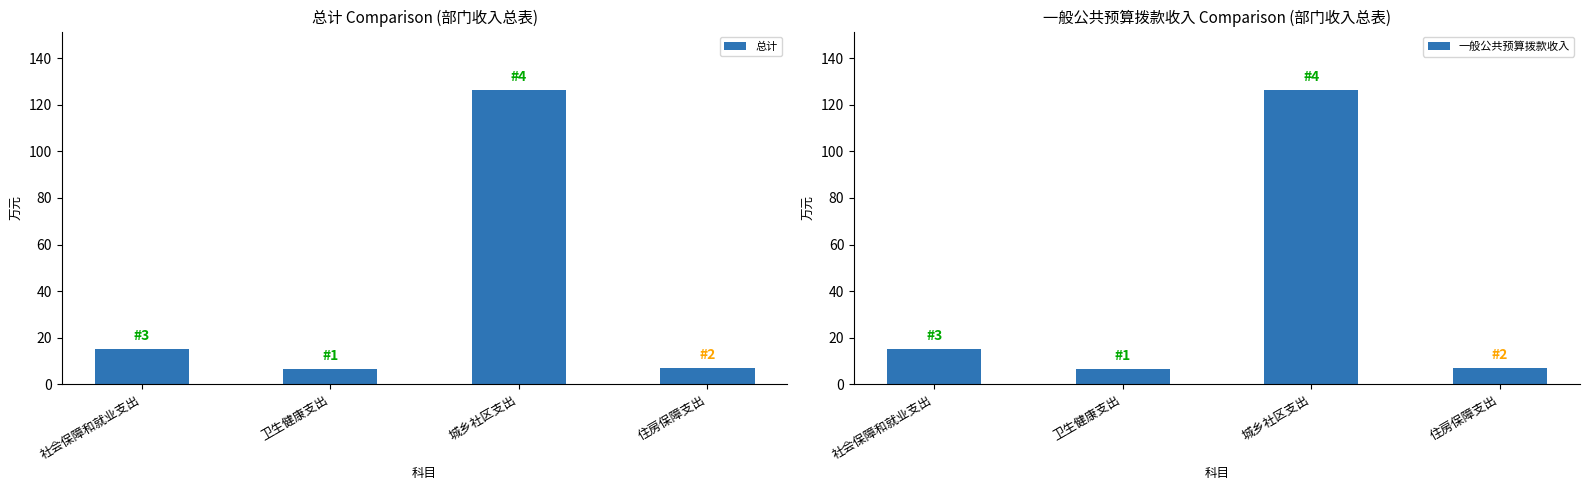

What is the sum of all 一般公共预算拨款收入 values?

154.8